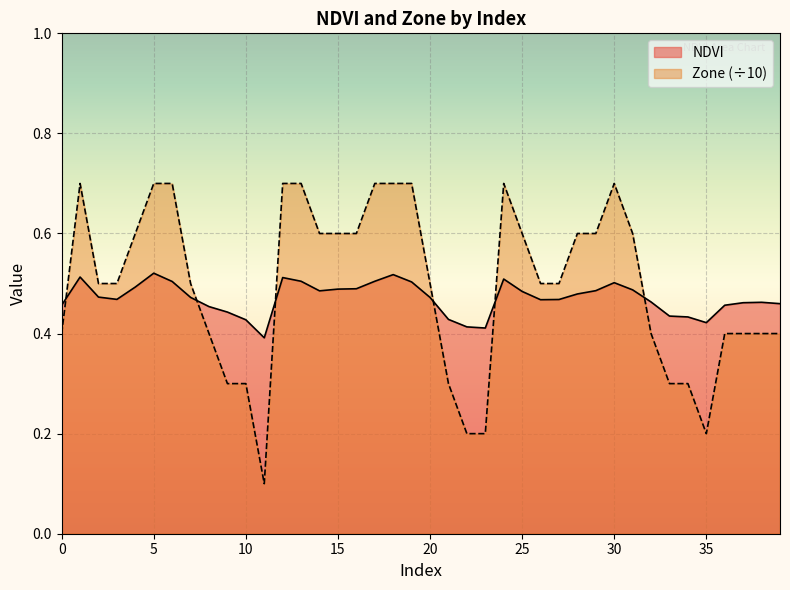

What is the total value across all series at 8?

0.9